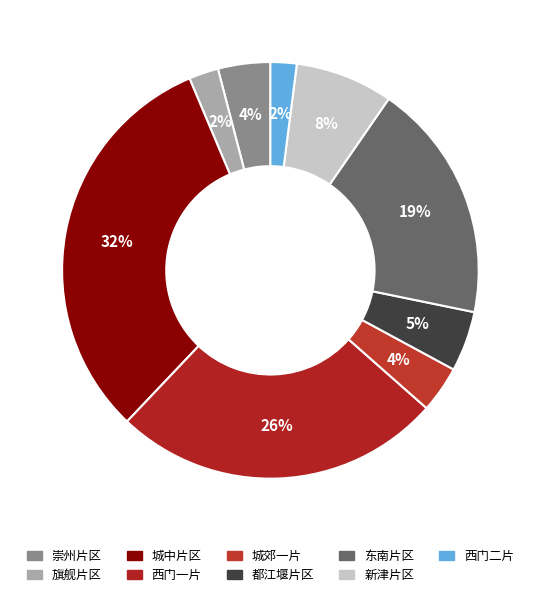

True or false: 西门二片 accounts for 16% of the total.

False